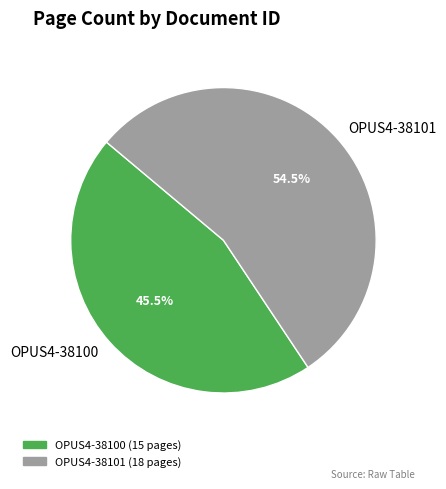

To the nearest percent, what is the difference between the OPUS4-38101 and OPUS4-38100 slice percentages?

9%